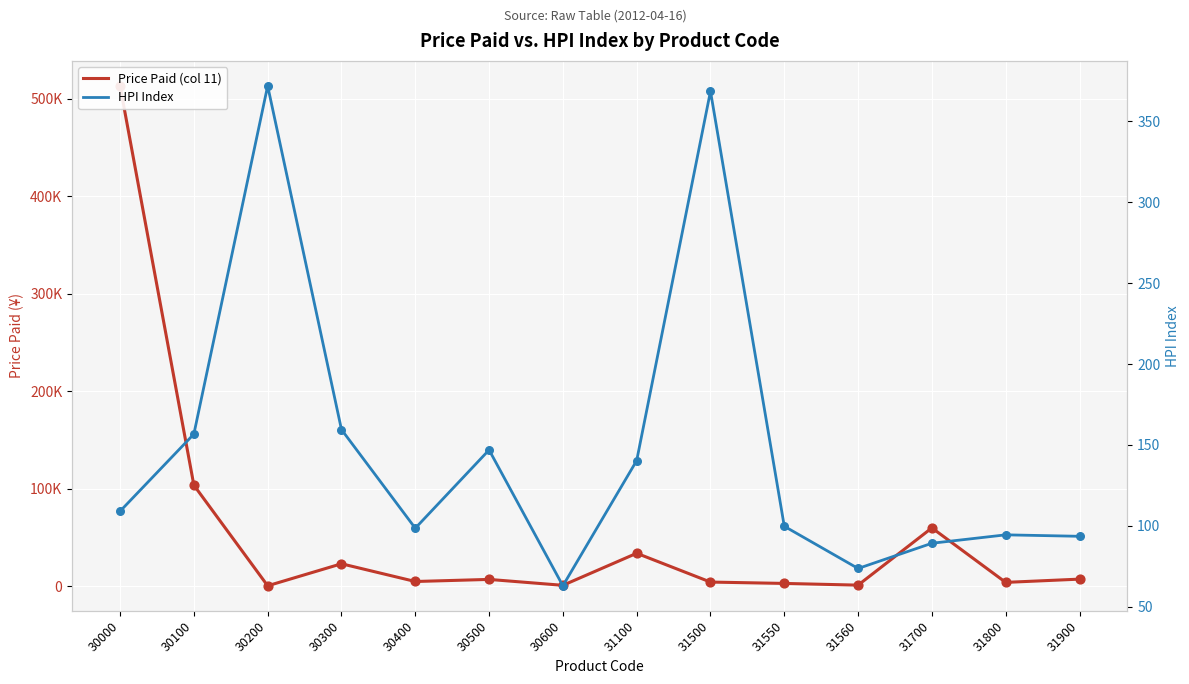

Which series has the largest total across all categories?

Price Paid (col 11)